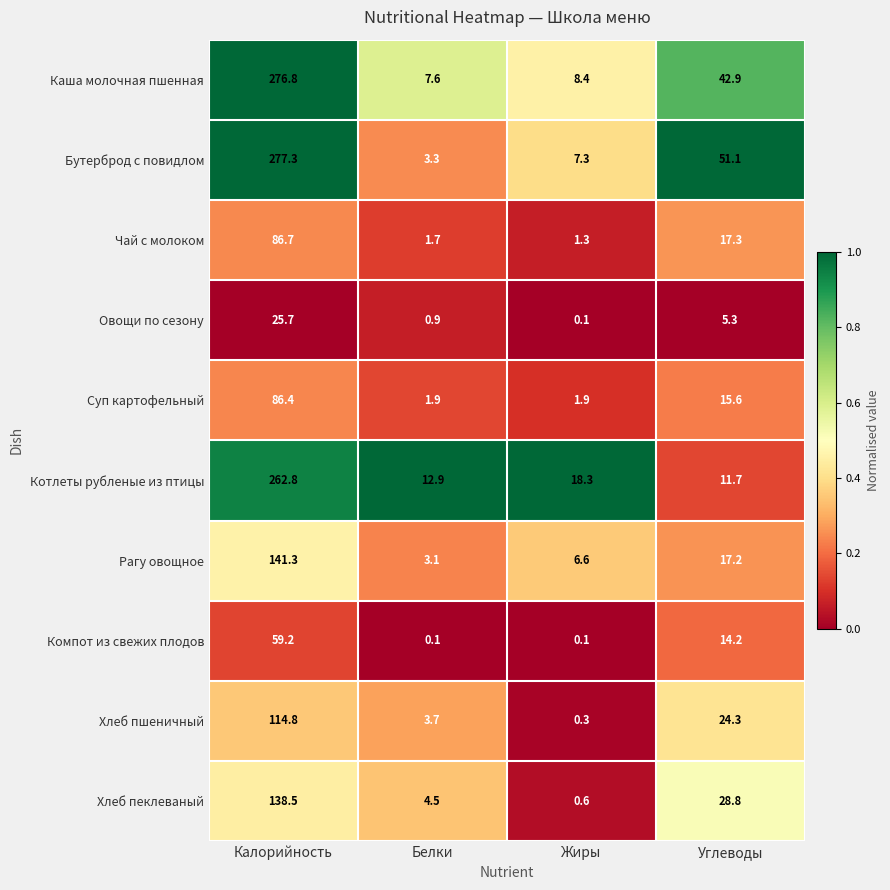

At which category is the sum across all series the highest?

Калорийность